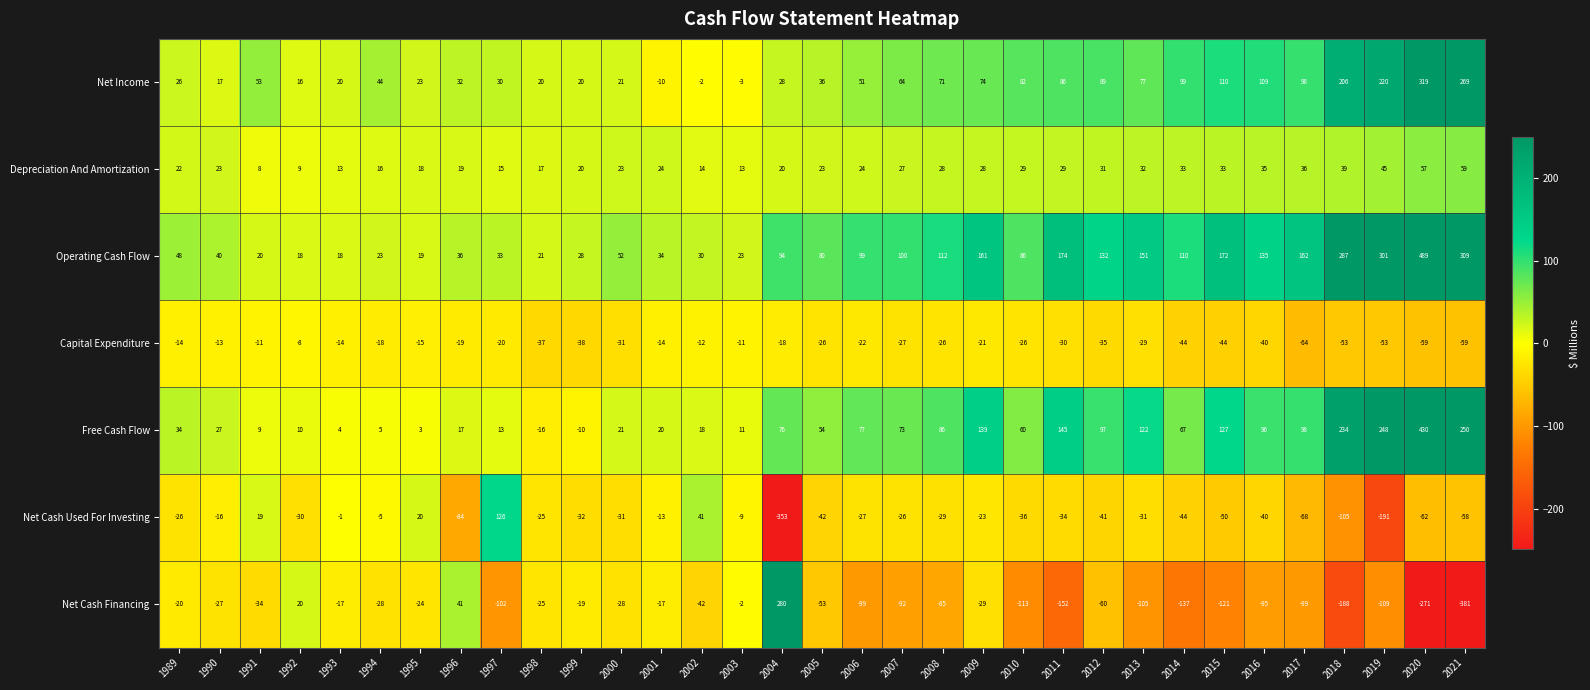

Rank the series by their maximum value, from highest to lowest.

Operating Cash Flow, Free Cash Flow, Net Income, Net Cash Financing, Net Cash Used For Investing, Depreciation And Amortization, Capital Expenditure